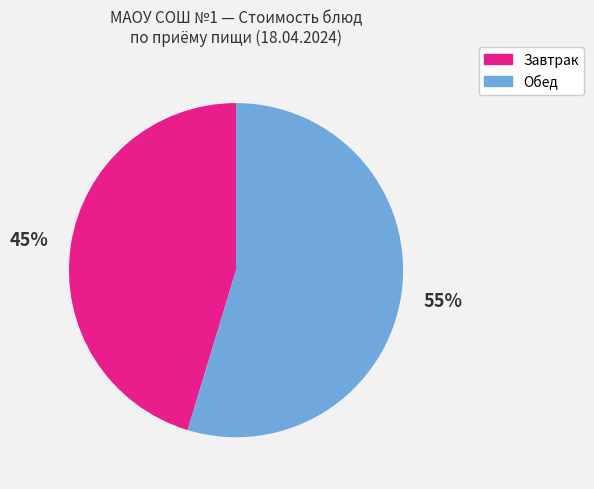

Is there a majority slice in this chart?

Yes